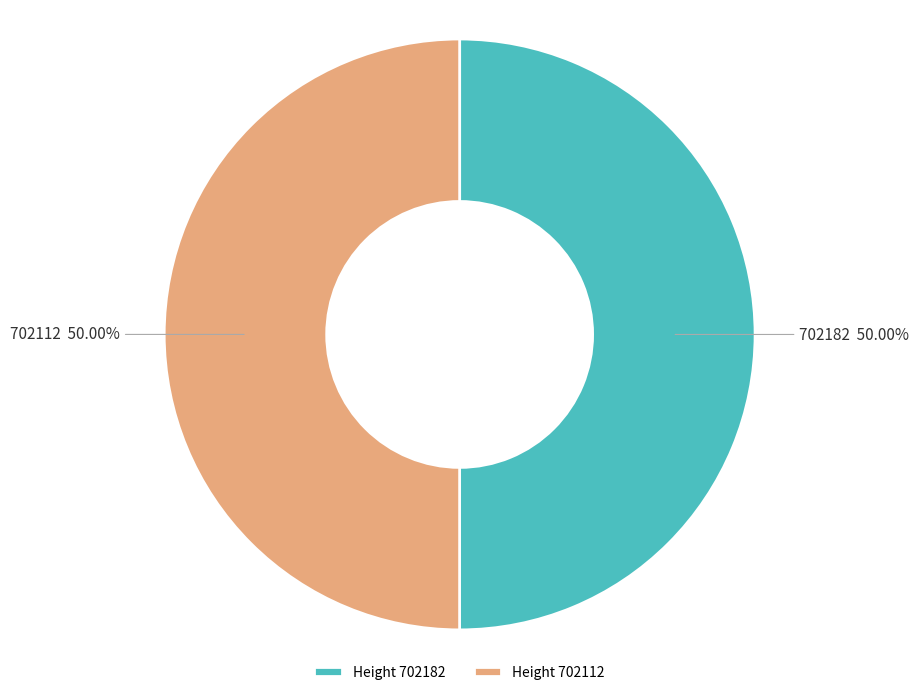

Do 702112 and 702182 together represent more than half of the pie?

Yes